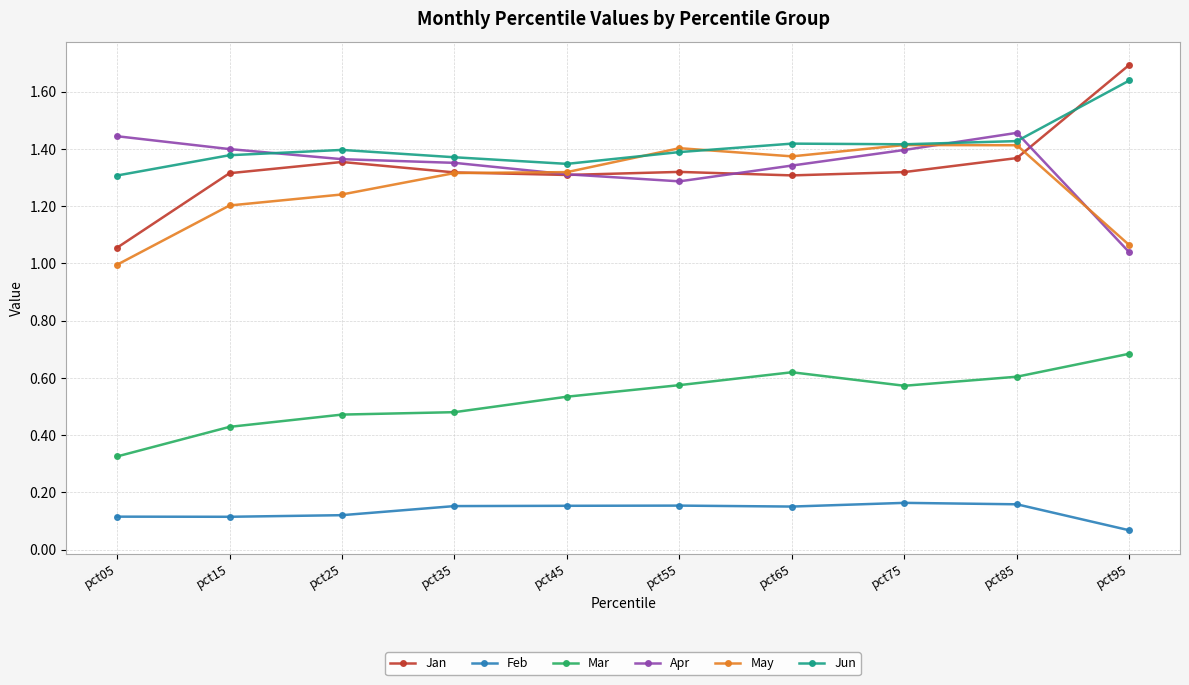

At how many categories does at least one series exceed 0?

10